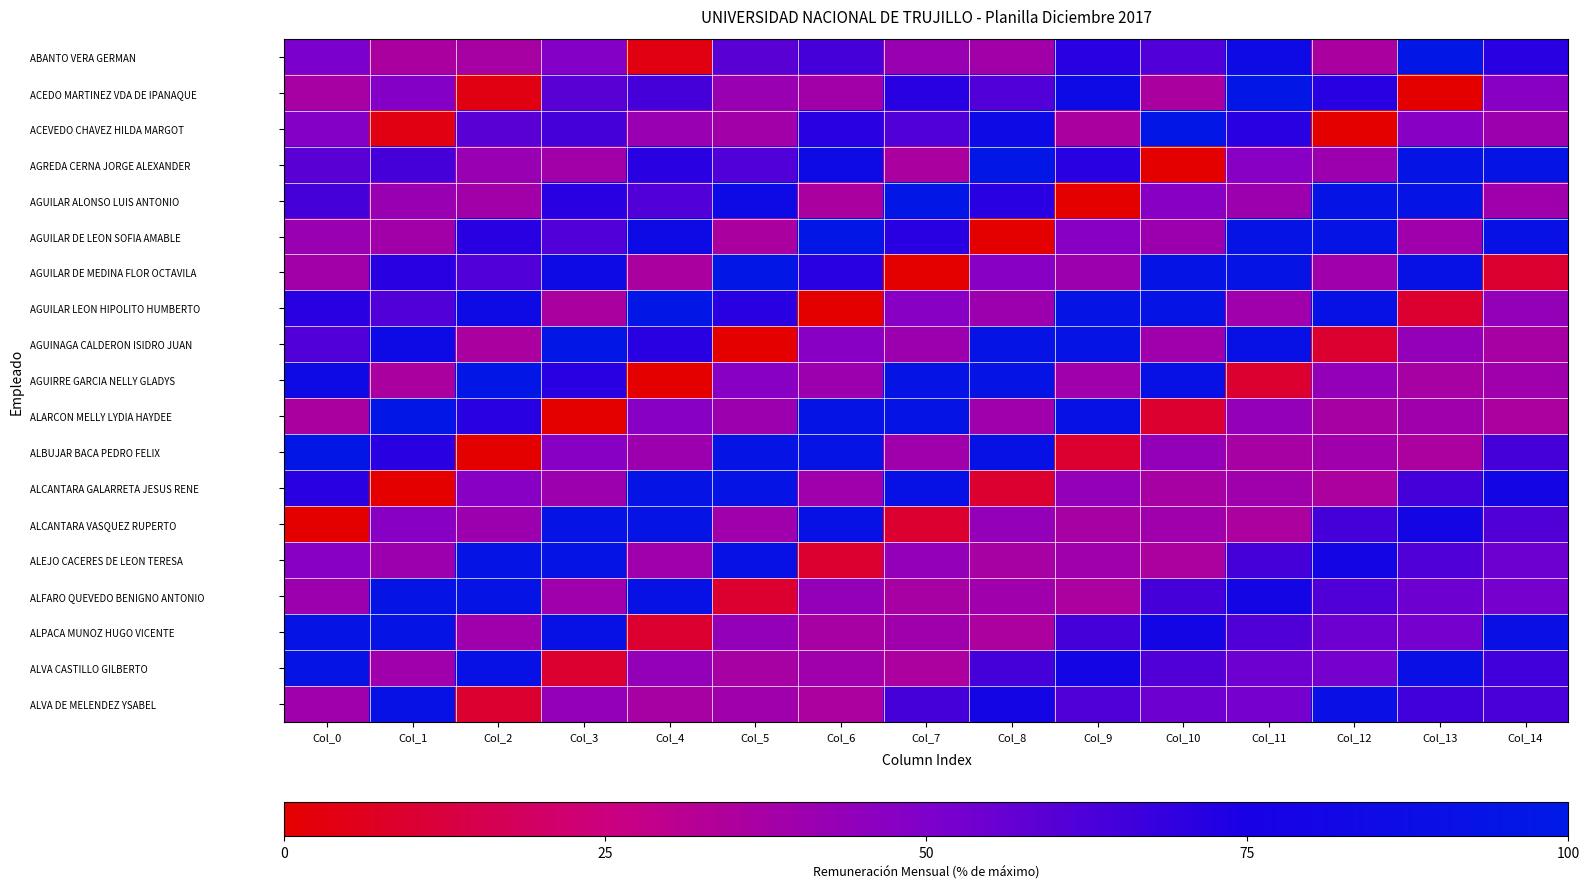

What is the spread (max minus min) of values at Col_5?

97.3